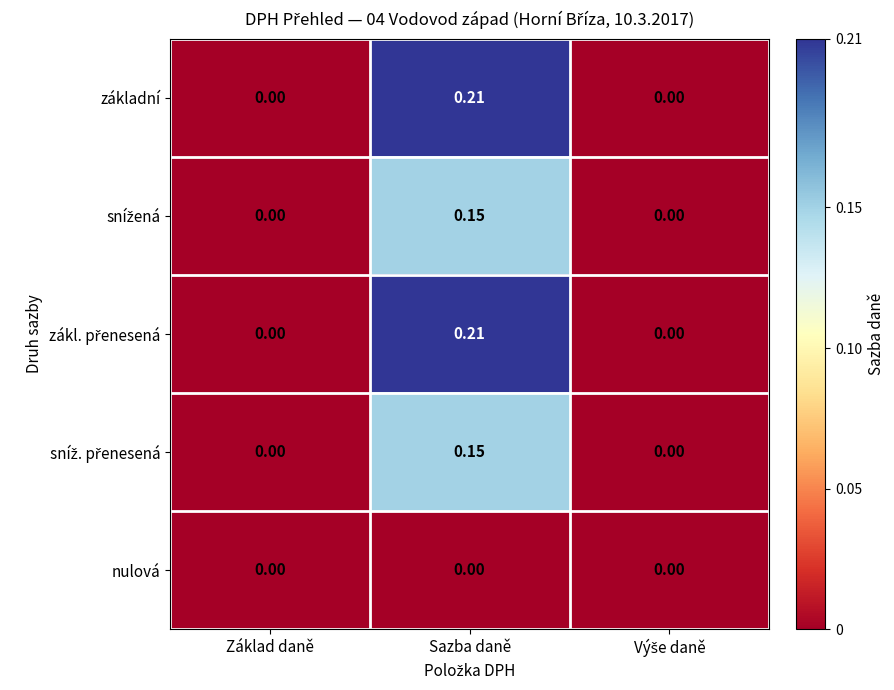

At which category is the sum across all series the highest?

Sazba daně